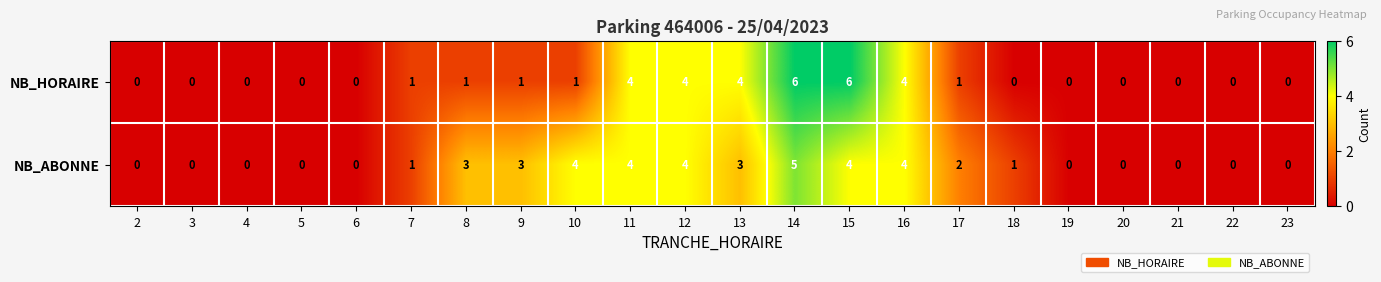

List the series in order of their peak value, highest first.

NB_HORAIRE, NB_ABONNE